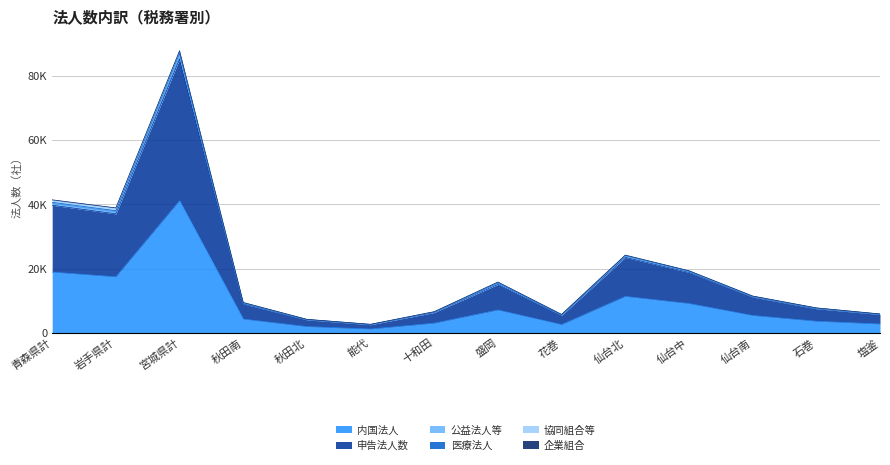

At which label is 内国法人 closest to 21181?

青森県計